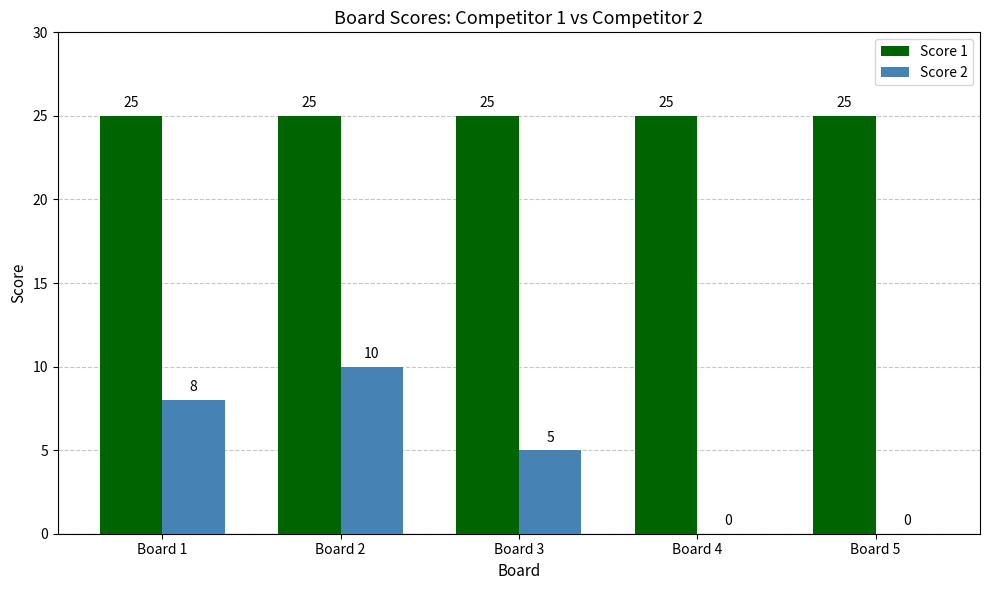

At which category is the sum across all series the highest?

Board 2